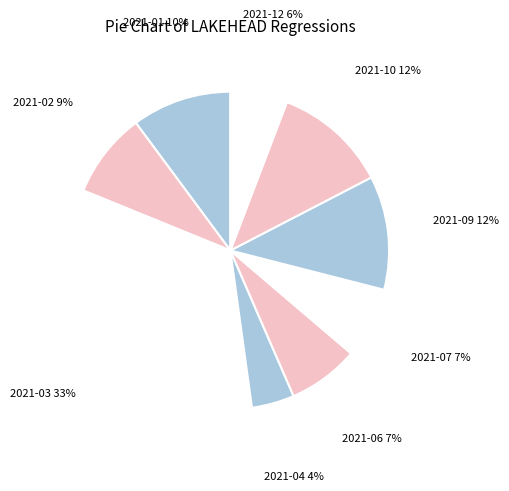

Count the number of slices in the pie.

9